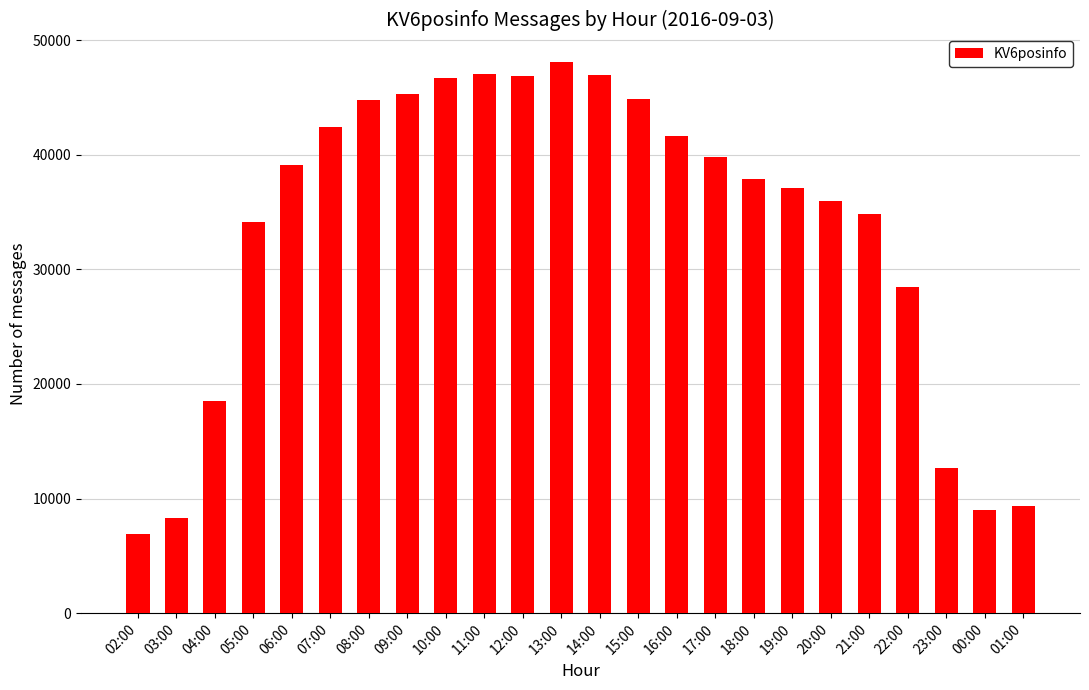

True or false: the data shows 8346 at 03:00.

True